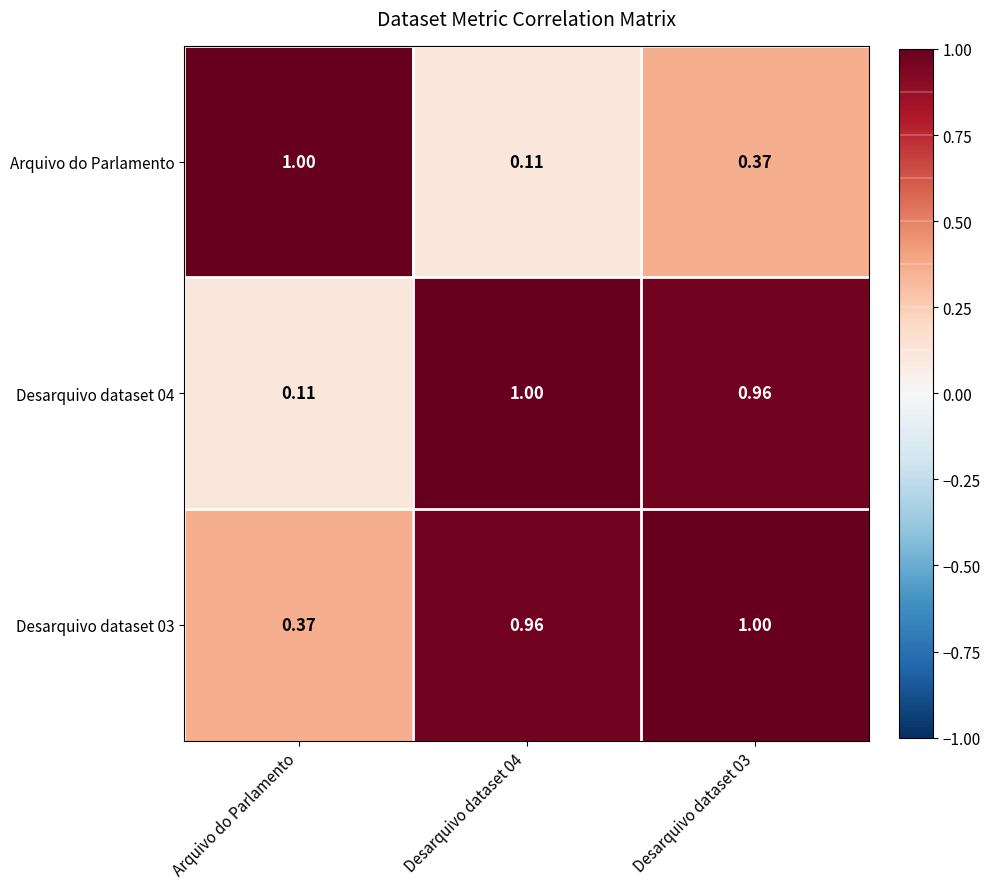

Where is Desarquivo dataset 03 nearest to the value 0?

Arquivo do Parlamento